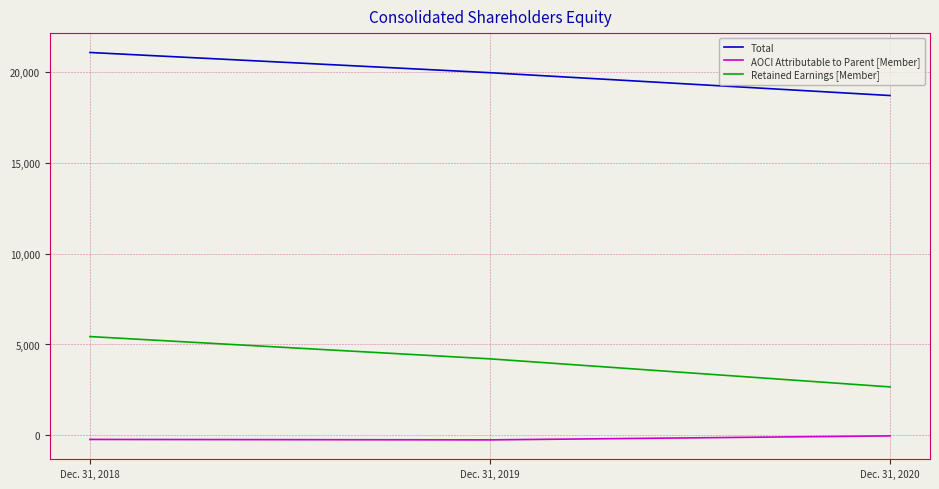

Which series has the widest spread of values?

Retained Earnings [Member]